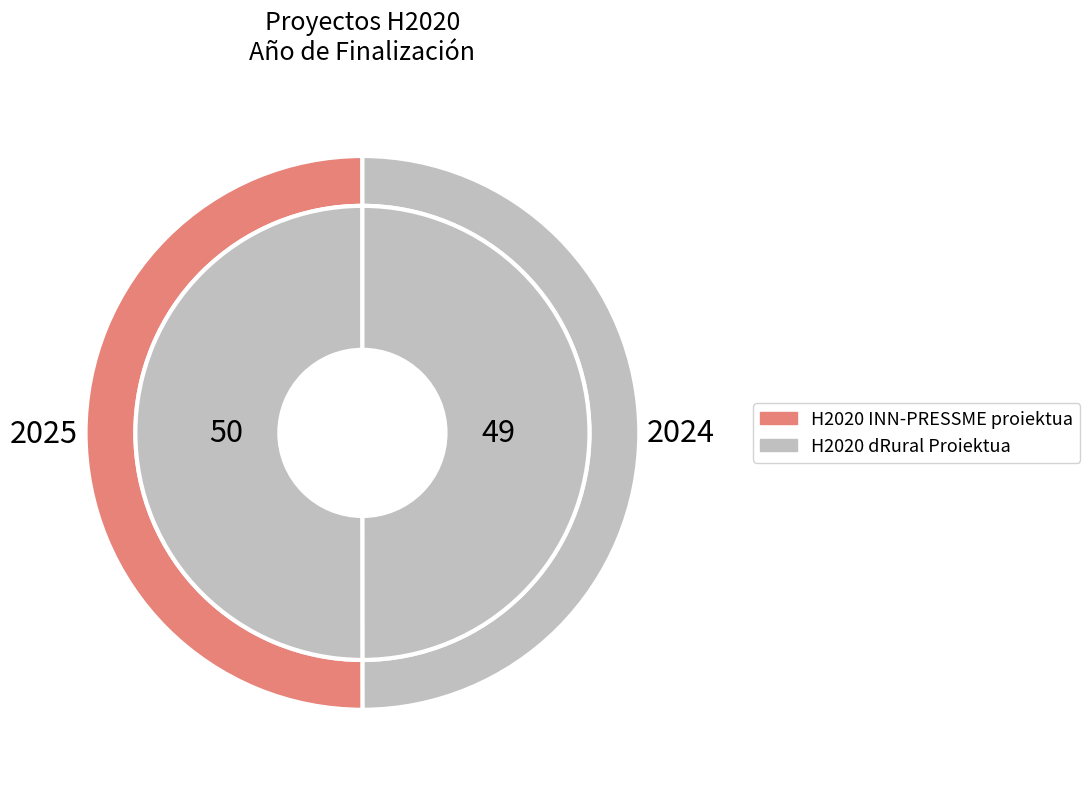

To the nearest percent, what is the average slice percentage?

50%